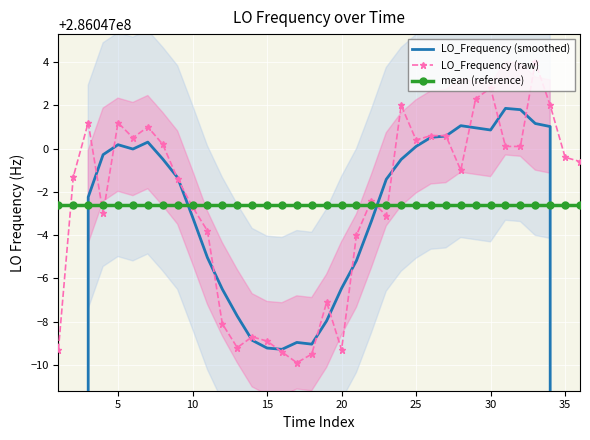

What are all the series names shown in the legend?

LO_Frequency (smoothed), LO_Frequency (raw), mean (reference)